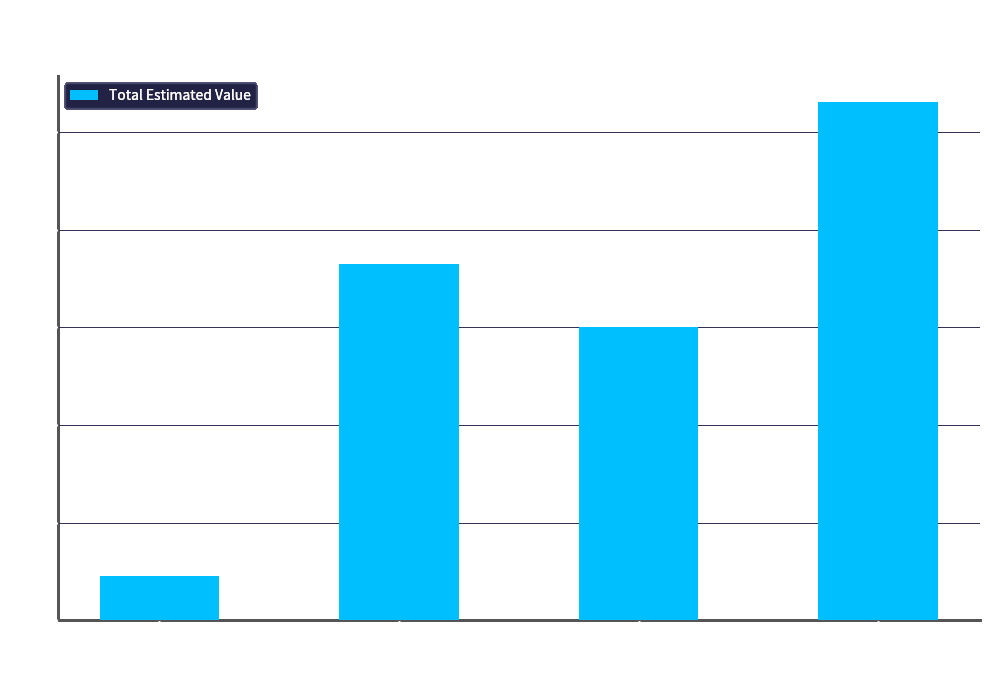

What is the ratio of the value at 270 Days to the value at 60 Days?

6.7